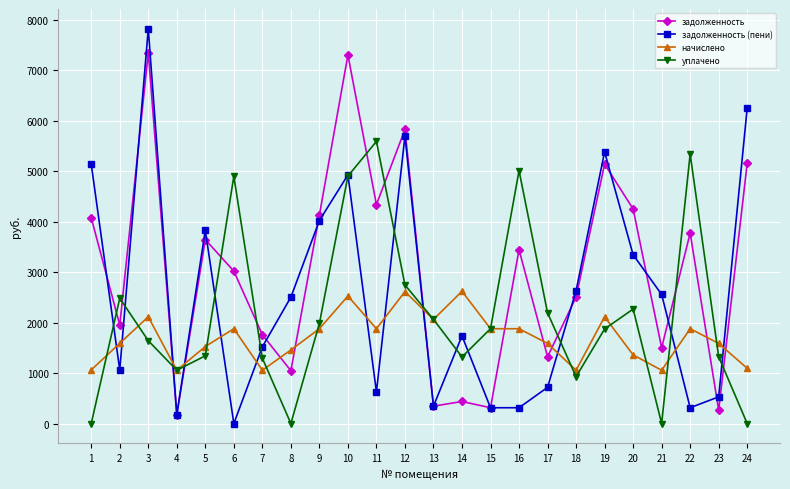

What is the minimum value for задолженность?

176.0